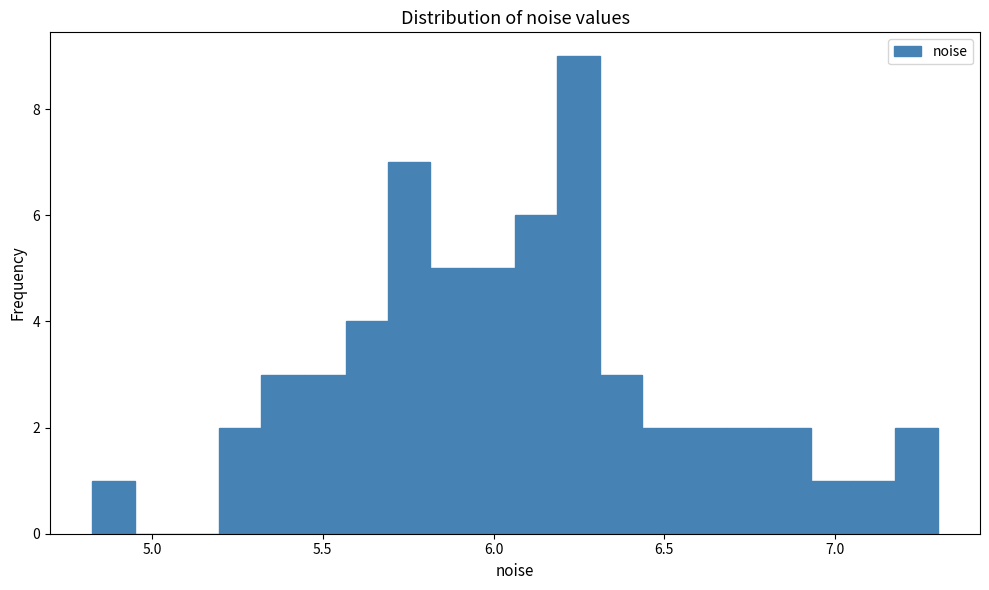

Read against the x-axis, roughly where is the centre of the tallest bar?

6.25